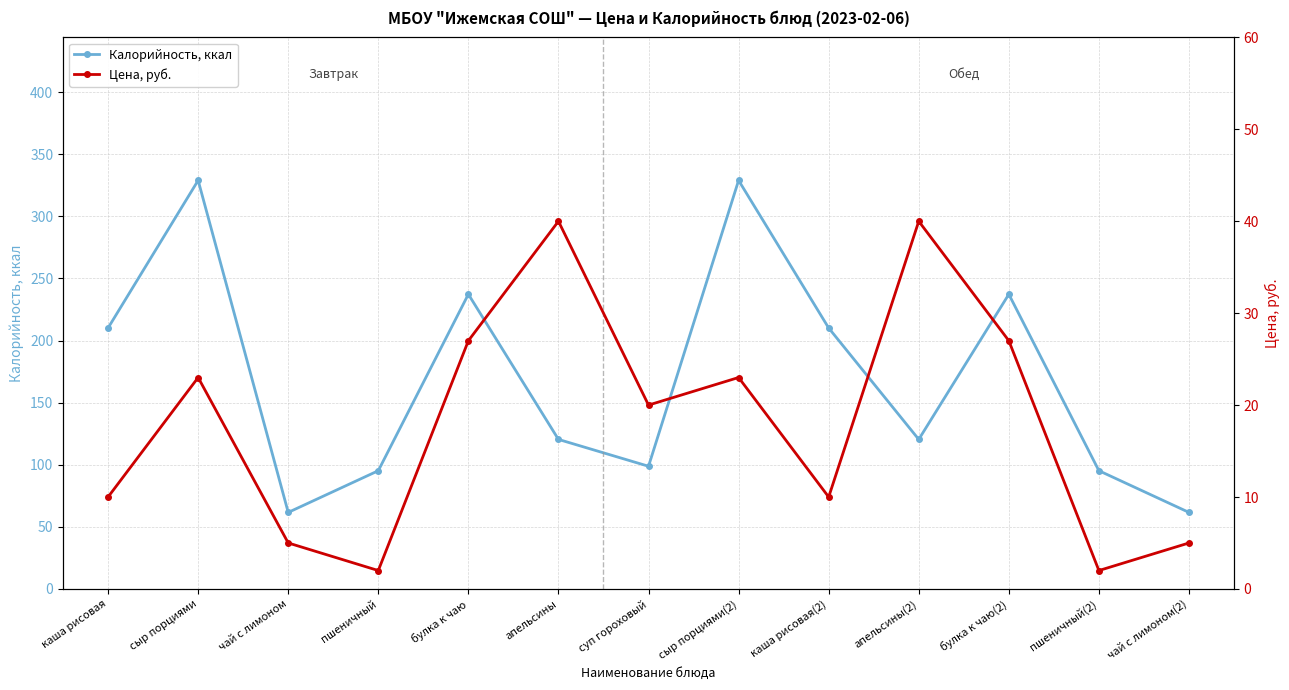

Where does the Цена, руб. series first go above 20?

сыр порциями